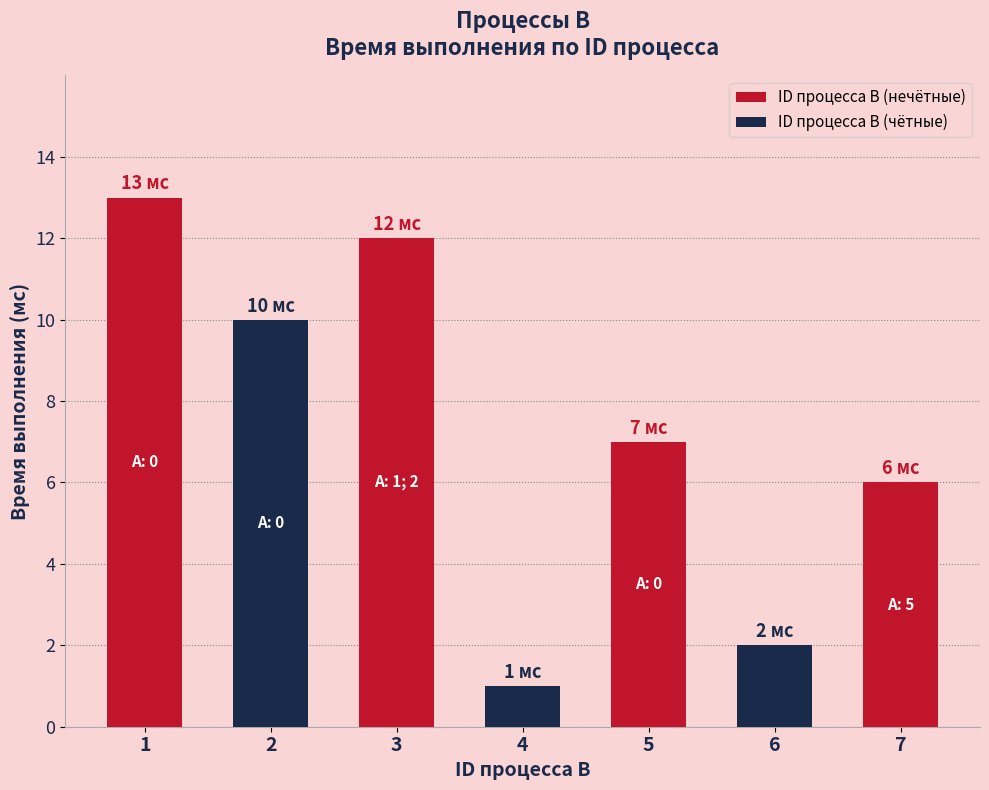

What is the highest value of the Время выполнения процесса B (мс) series?

13